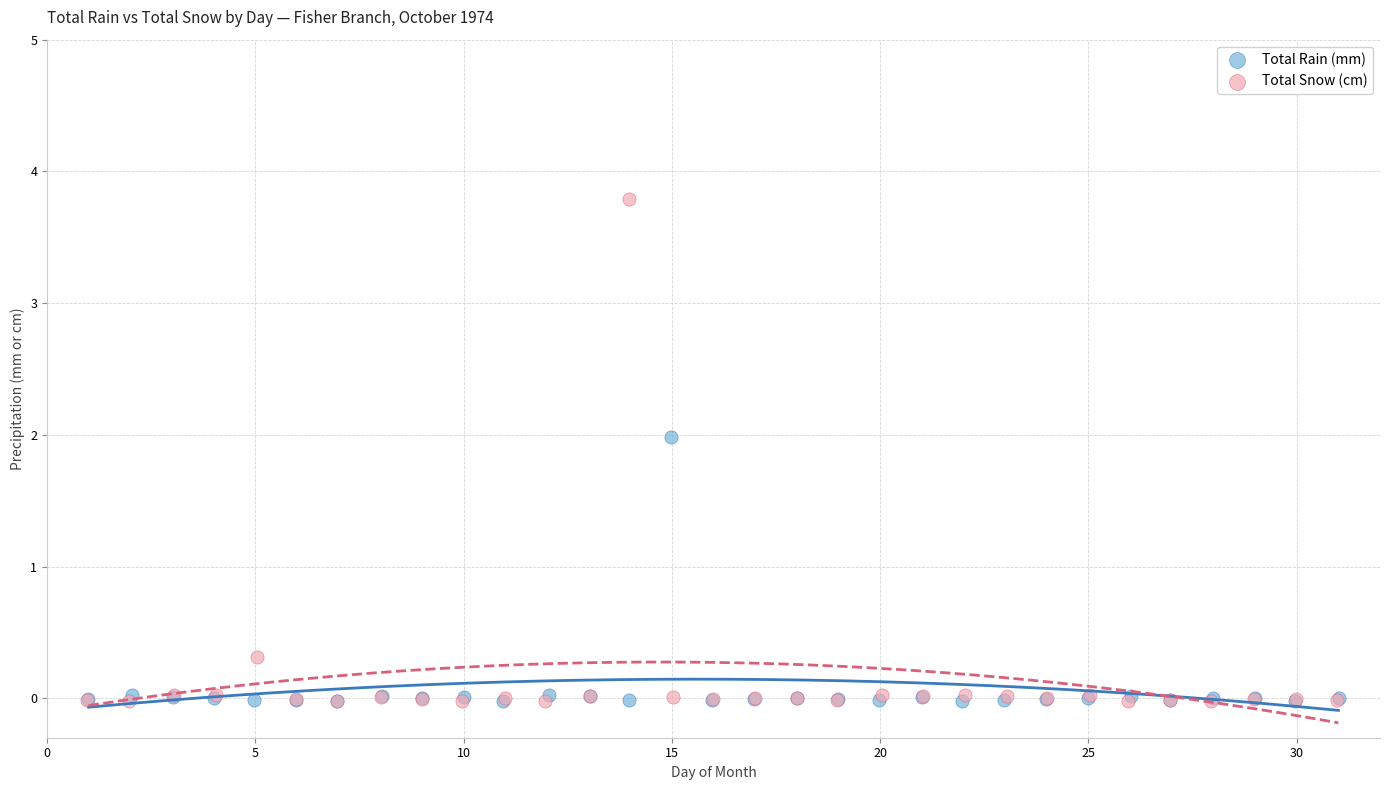

Which series contains the highest Y value?

Total Snow (cm)